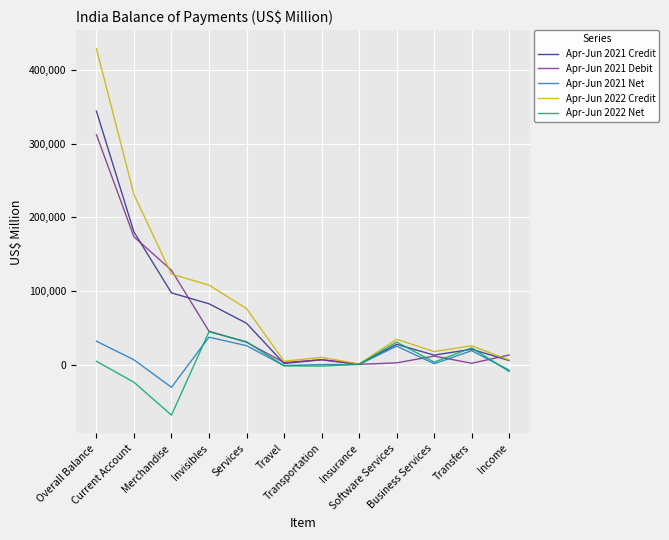

Rank the series by their maximum value, from lowest to highest.

Apr-Jun 2021 Net, Apr-Jun 2022 Net, Apr-Jun 2021 Debit, Apr-Jun 2021 Credit, Apr-Jun 2022 Credit